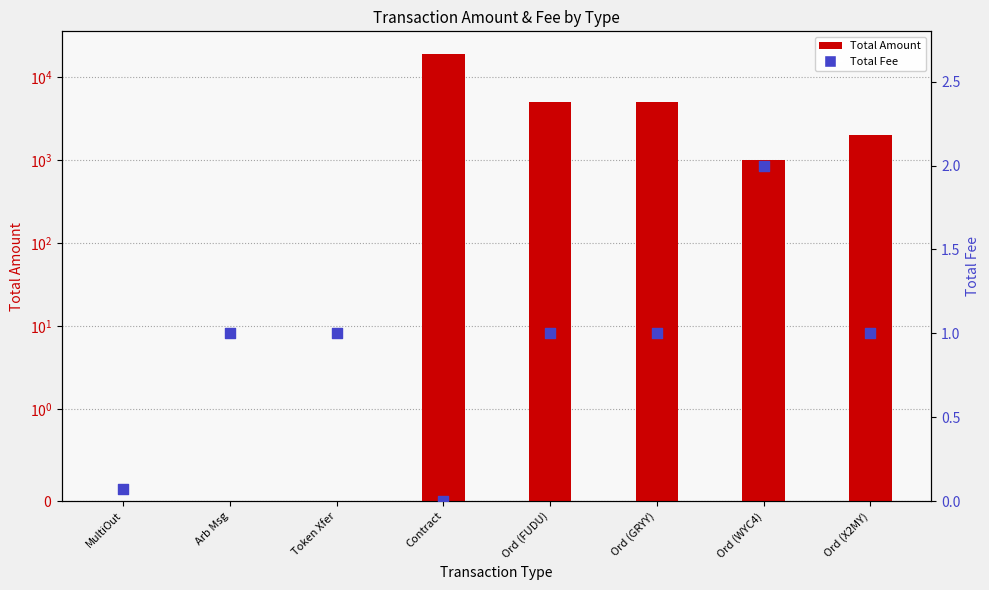

At how many categories does at least one series exceed 18870?

1